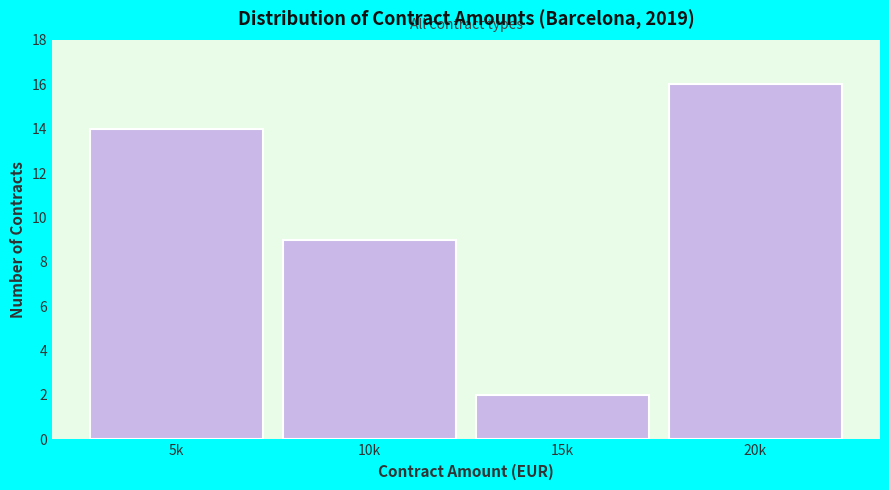

Reading right to left, what are all the values shown in this chart?

16	2	9	14